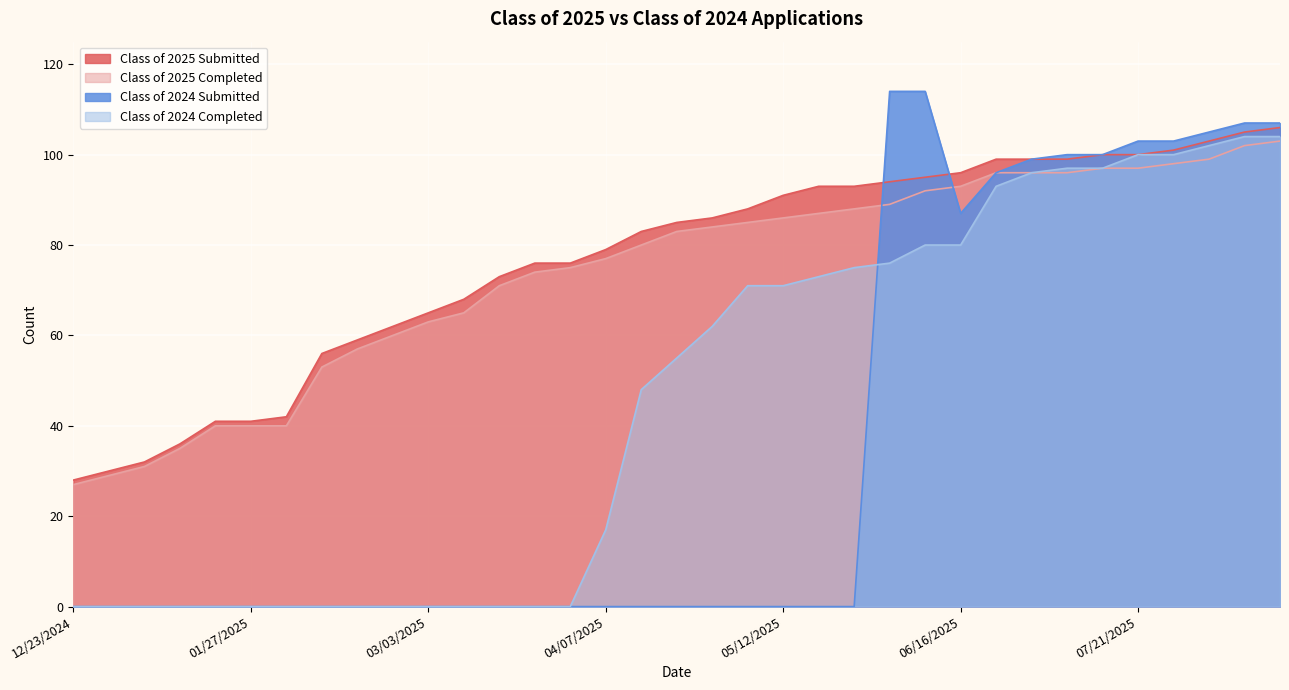

At which label does Class of 2025 Submitted first exceed 85?

04/28/2025